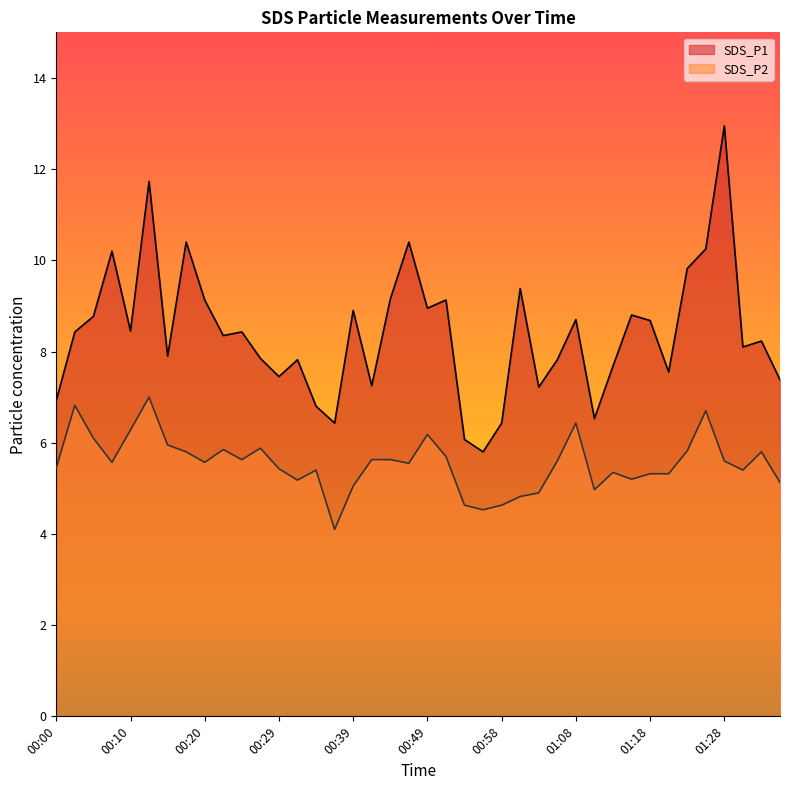

At which label does SDS_P2 reach its minimum?

00:37